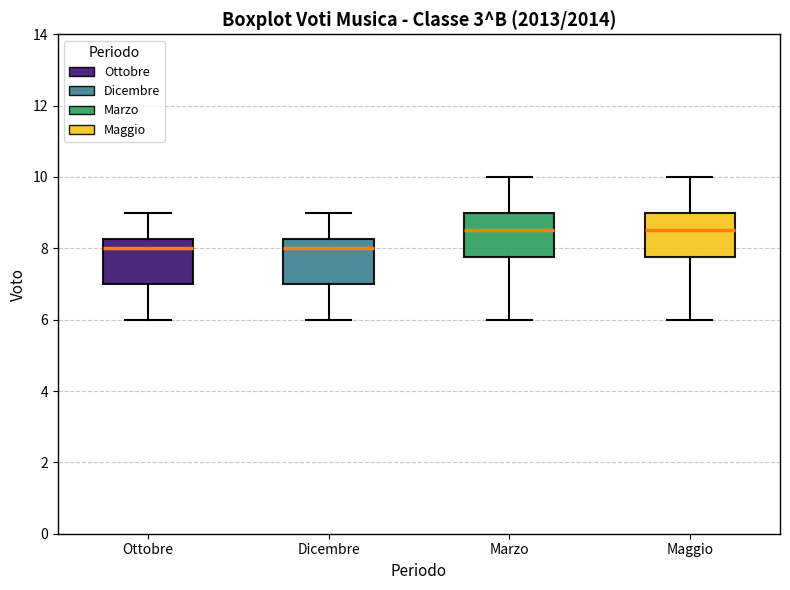

Reading left to right, read every box against the y-axis: the position of its median line, the range the box covers, and the ends of its whiskers. The values are not printed on the chart, so give them approximately, as read against the axis.

Ottobre: median 8.0, box 7.0 to 8.2, whiskers 6.0 to 9.0
Dicembre: median 8.0, box 7.0 to 8.2, whiskers 6.0 to 9.0
Marzo: median 8.6, box 7.8 to 9.0, whiskers 6.0 to 10.0
Maggio: median 8.6, box 7.8 to 9.0, whiskers 6.0 to 10.0